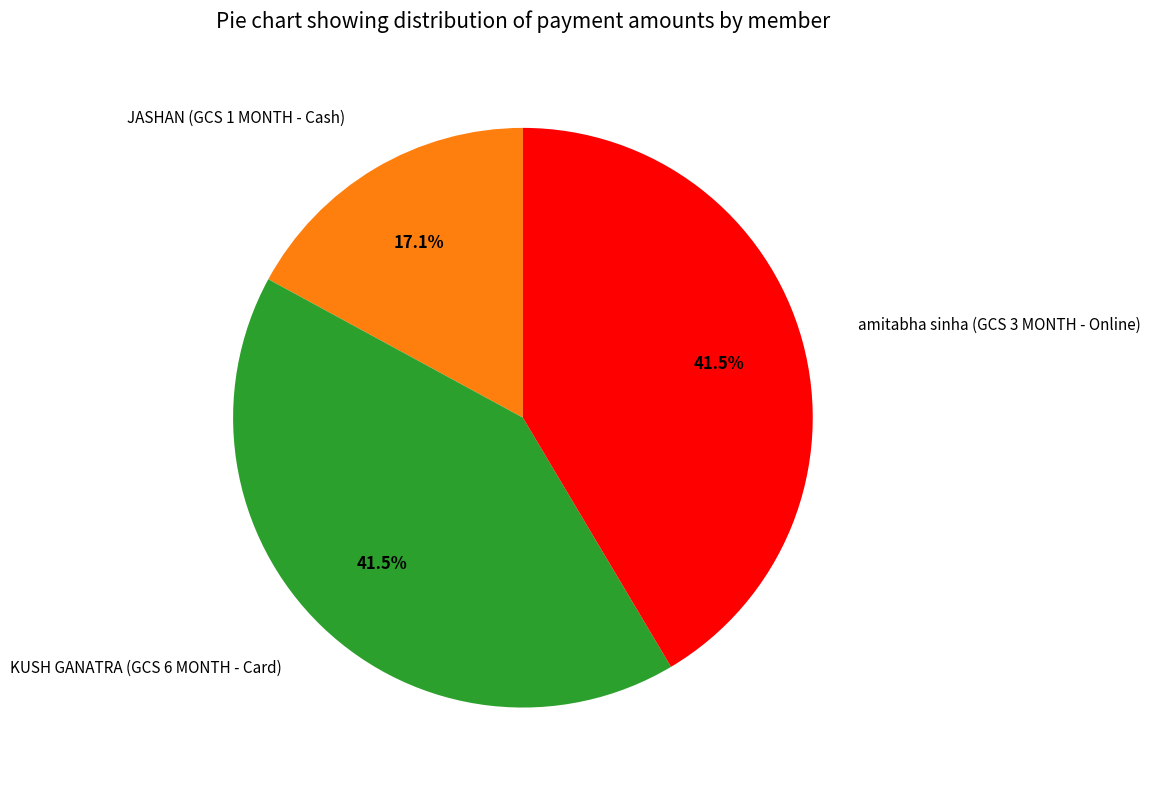

The amitabha sinha (GCS 3 MONTH - Online) slice represents 33% of the pie. True or false?

False